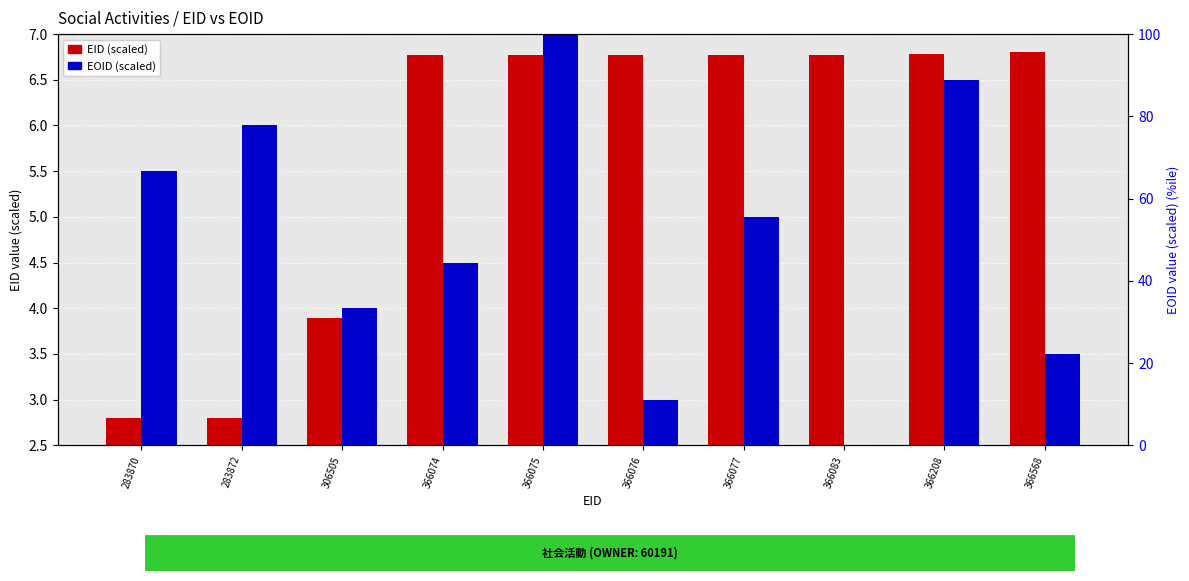

Is the value of EOID (scaled) at 366208 greater than the value of EID (scaled) at 283870?

Yes